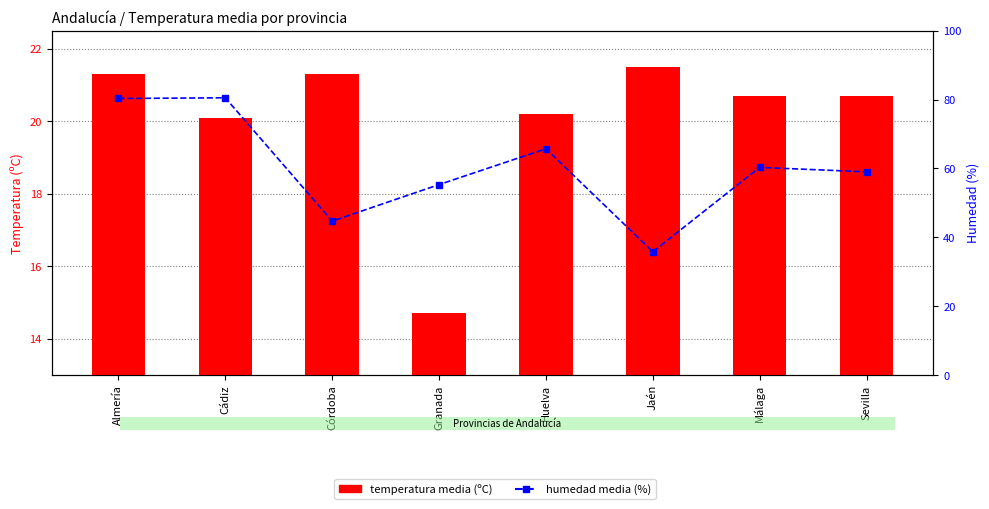

What is the sum of the temperatura media (ºC) values at Granada and Cádiz?

34.8